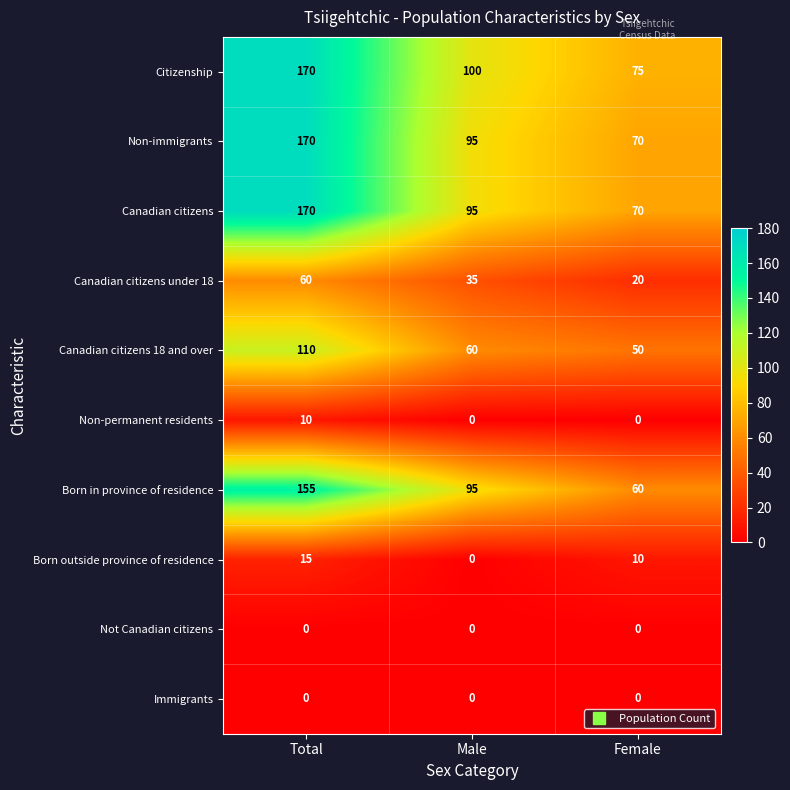

Count the Canadian citizens under 18 values in the range 20 to 60.

3